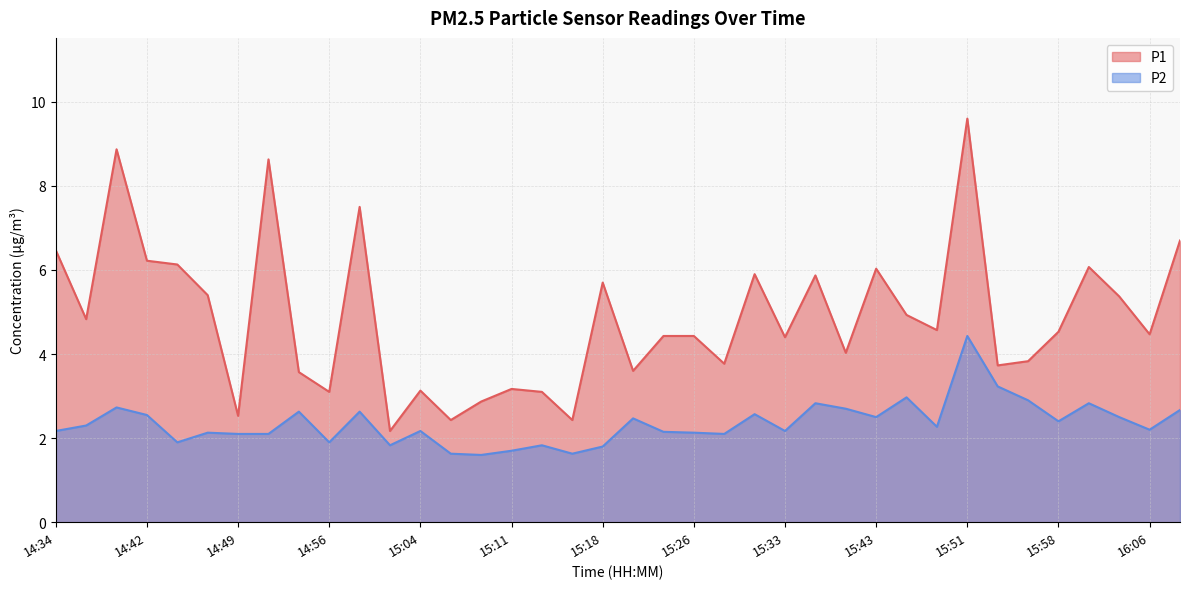

True or false: P2 and P1 cross at least once.

False